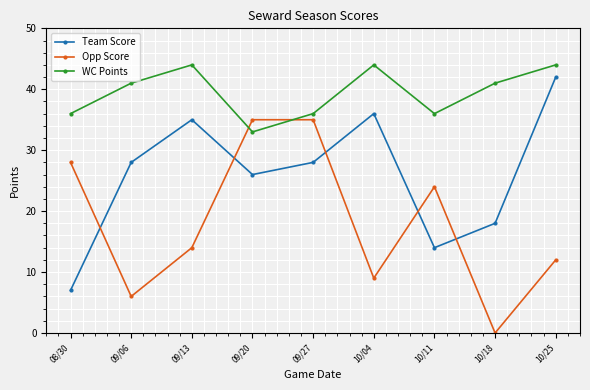

List the series in order of their overall mean, highest first.

WC Points, Team Score, Opp Score